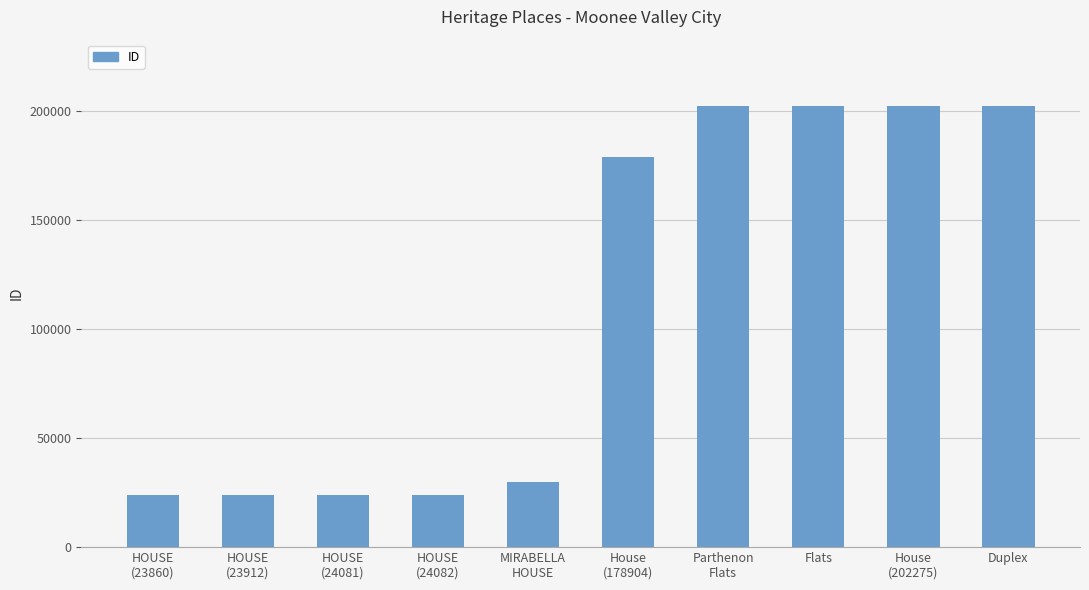

What is the maximum value shown in the chart?

202289